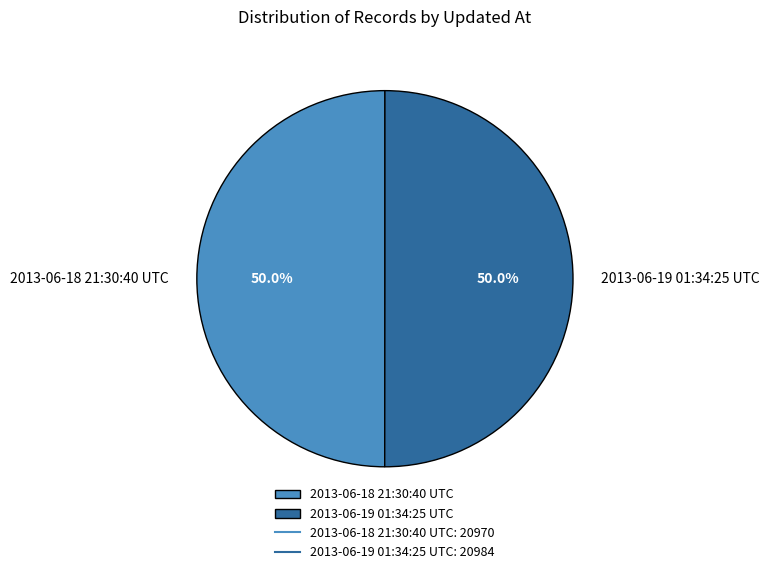

To the nearest percent, what percentage of the pie is 2013-06-18 21:30:40 UTC?

50%